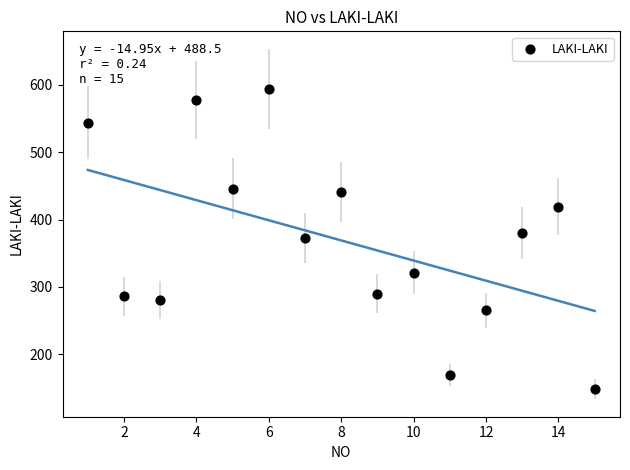

What is the range of Y values (max minus min)?

446